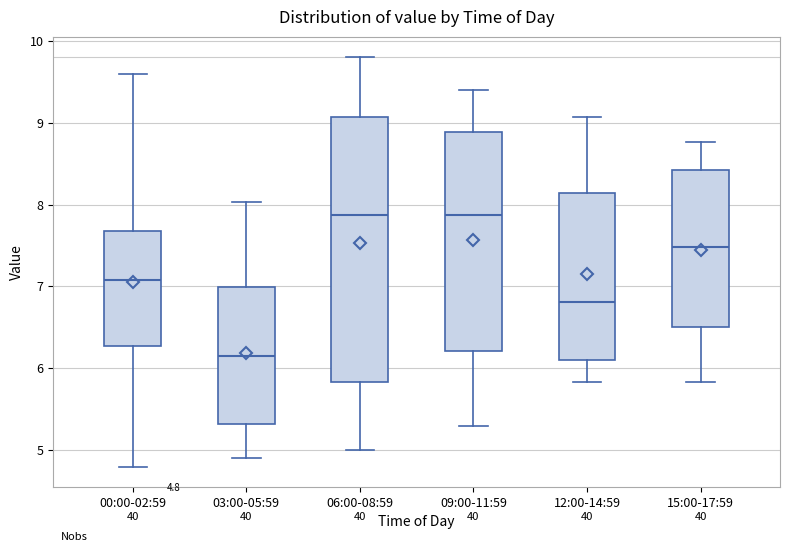

Comparing the boxes themselves (not the whiskers), which one is the tallest?

06:00-08:59